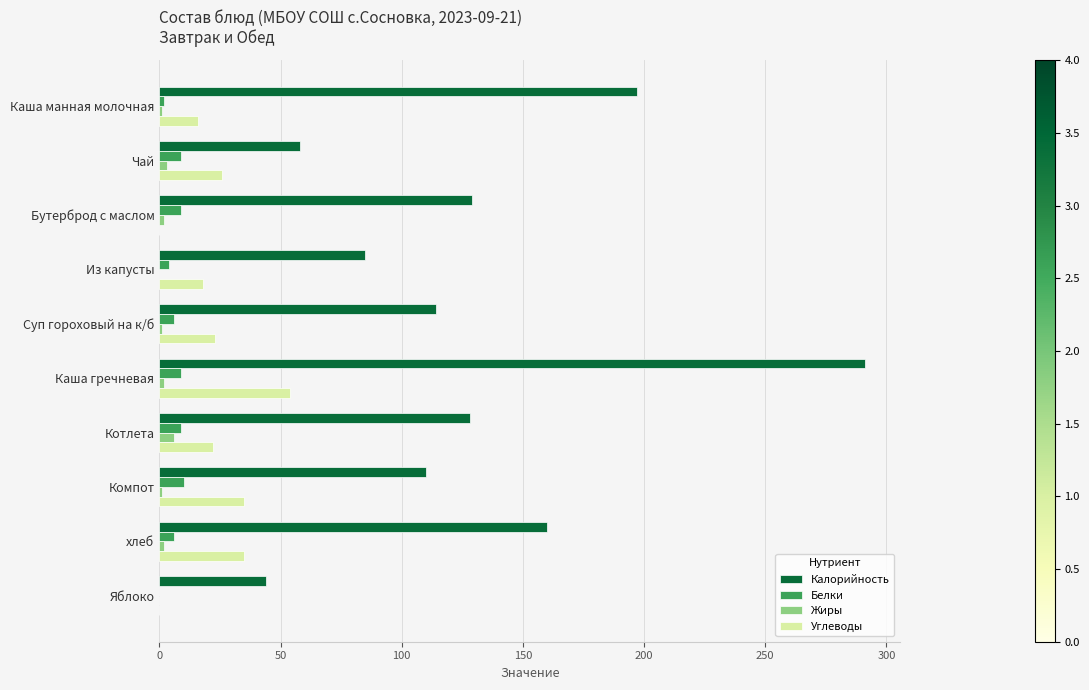

Which series changed the most between Каша манная молочная and Чай?

Калорийность